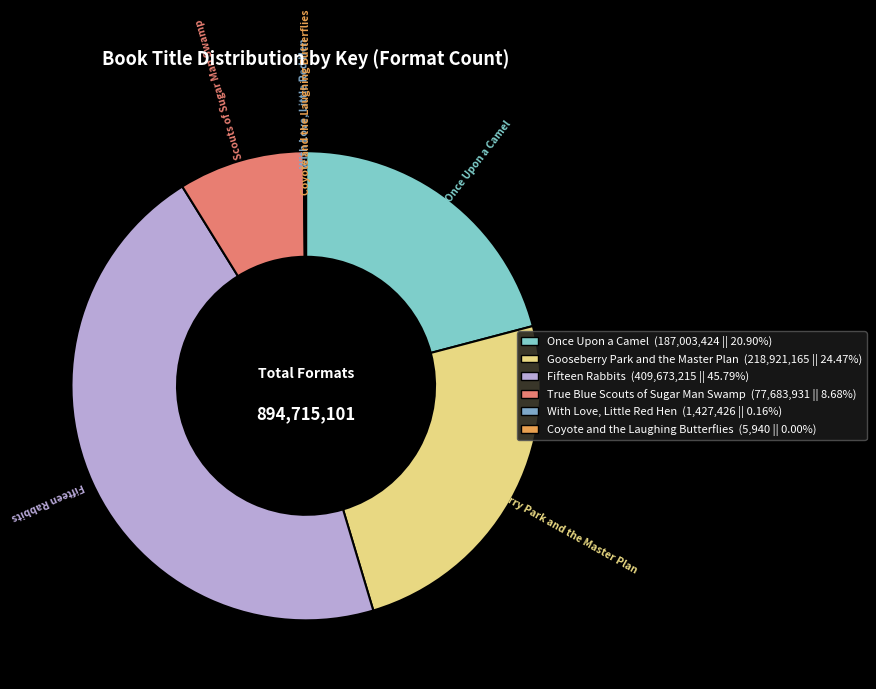

To the nearest percent, what is the difference between the largest and smallest slice percentages?

46%